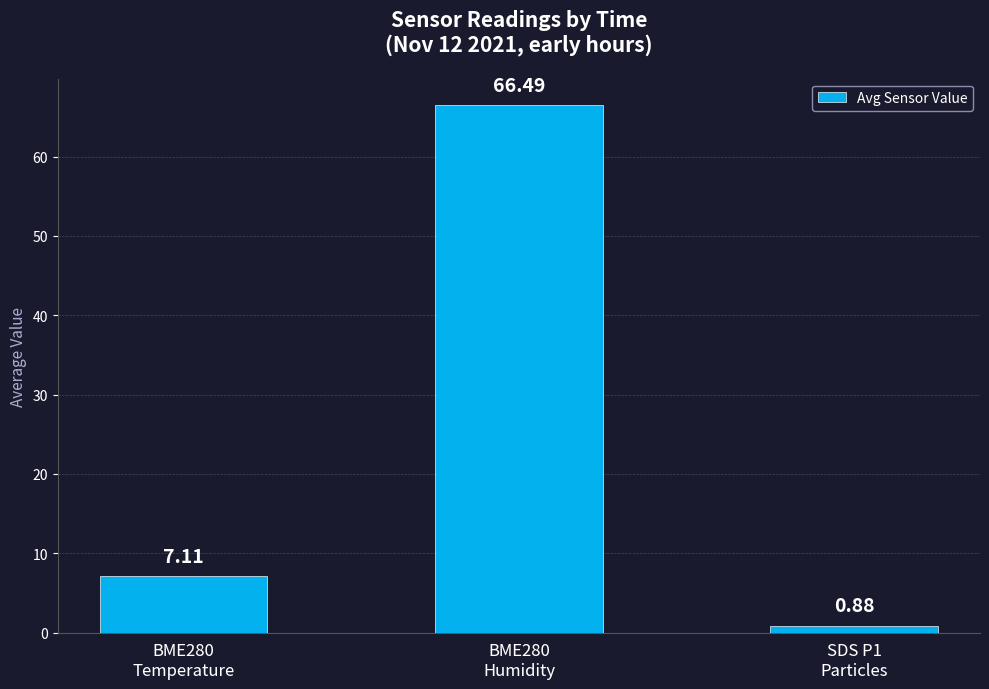

What is the difference between the maximum and minimum values?

65.6